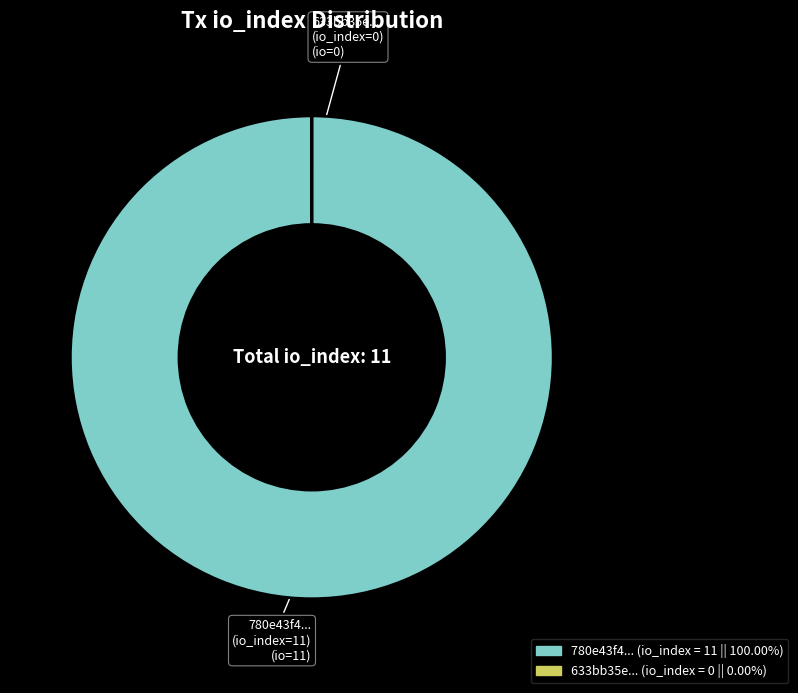

Which category has the biggest portion of the pie?

780e43f4... (io_index=11)